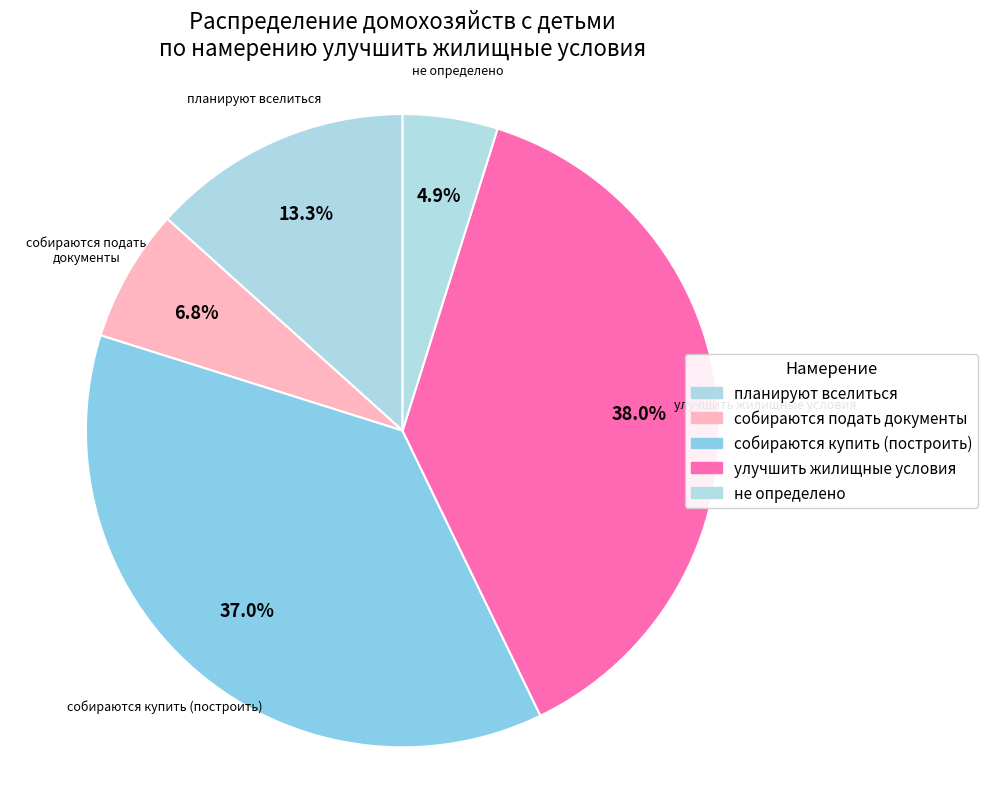

The не определено slice represents 5% of the pie. True or false?

True